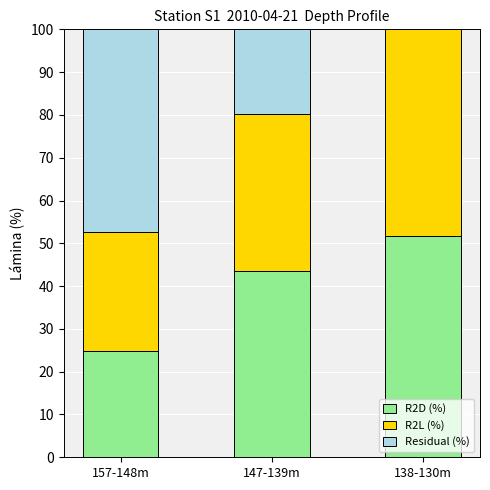

The R2L (%) series shows 25.7 at 138-130m. True or false?

False